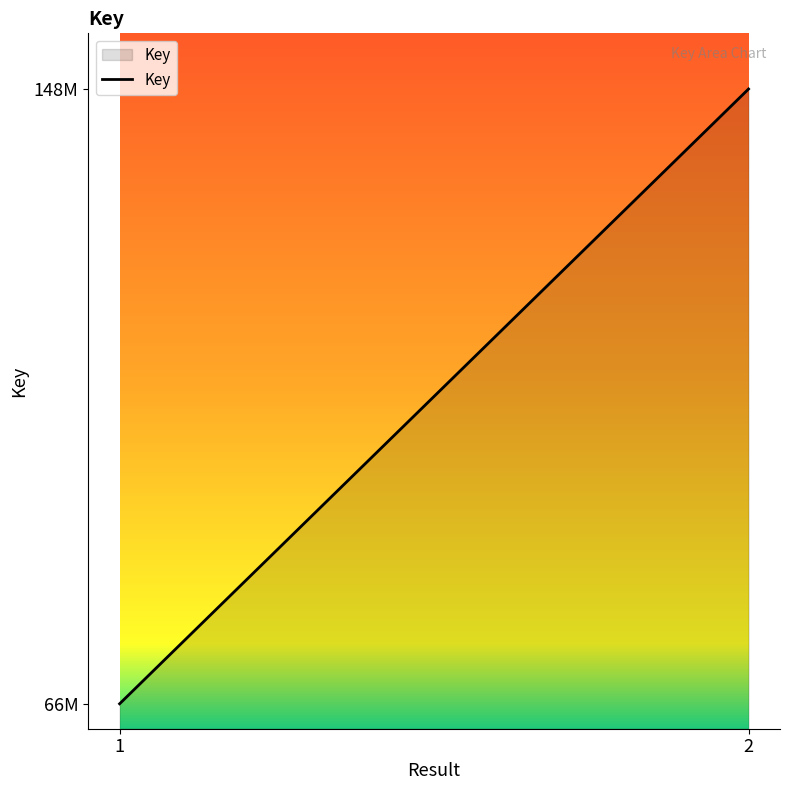

What is the sum of the values at  and ?

214305804